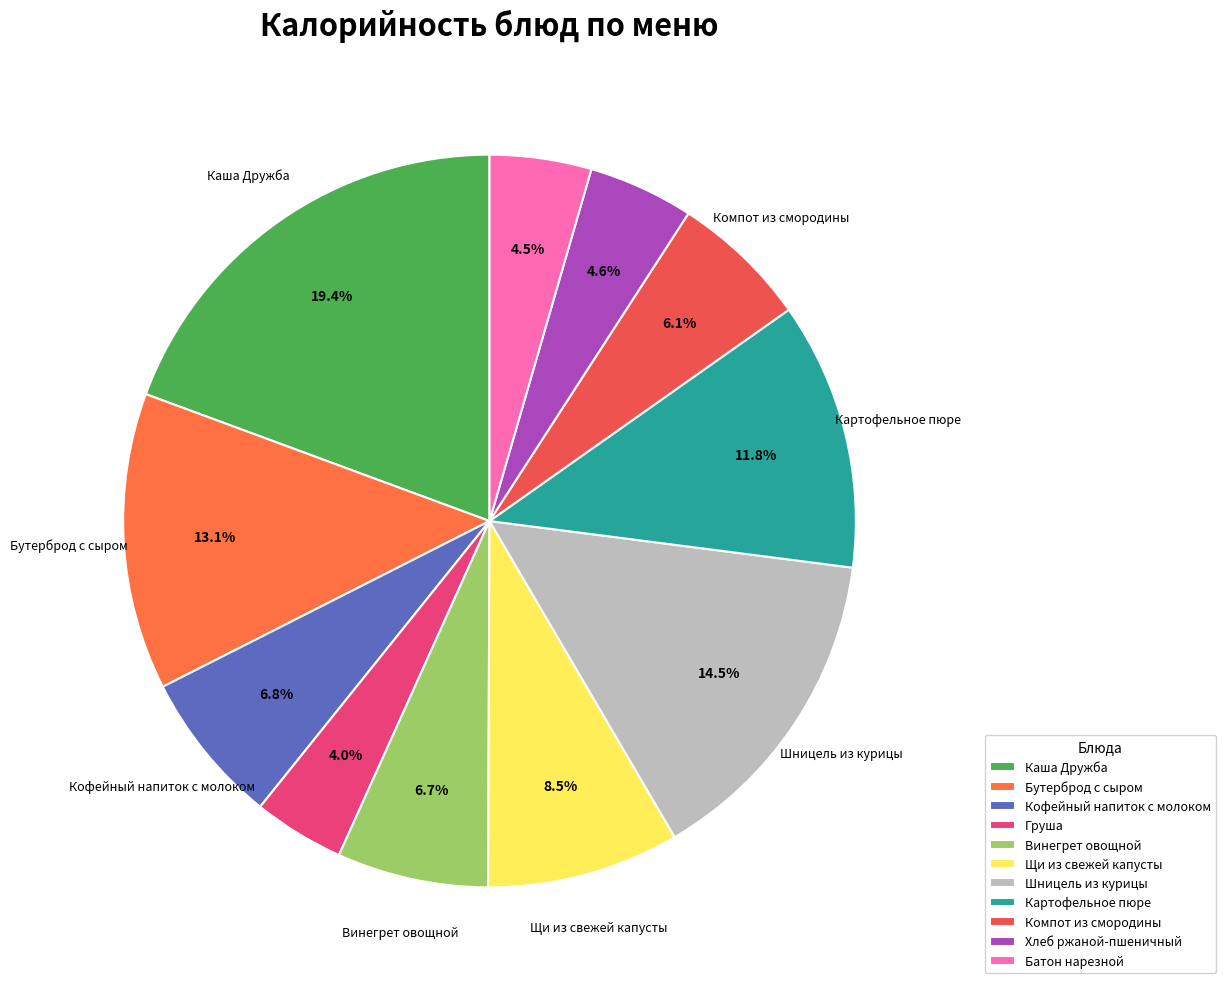

To the nearest percent, what is the combined percentage of Компот из смородины and Хлеб ржаной-пшеничный?

11%